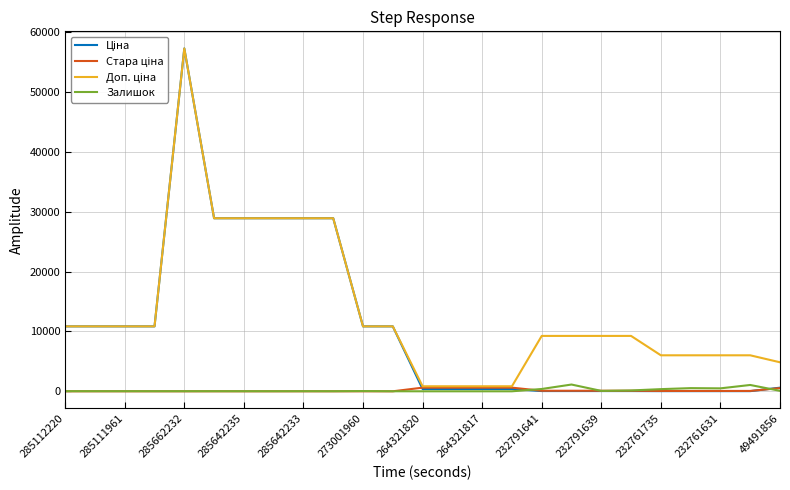

What is the maximum value shown in the chart?

57235.5